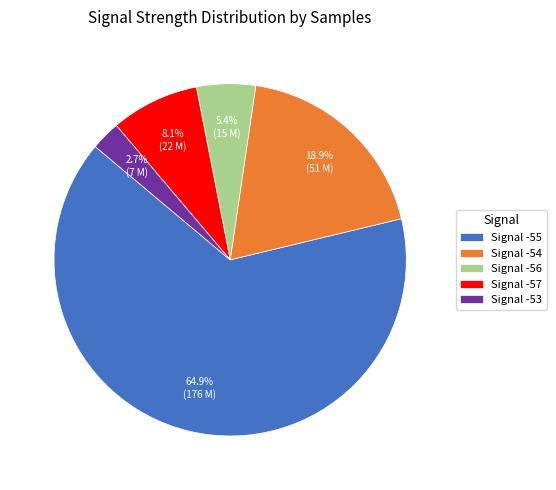

Count the number of slices in the pie.

5